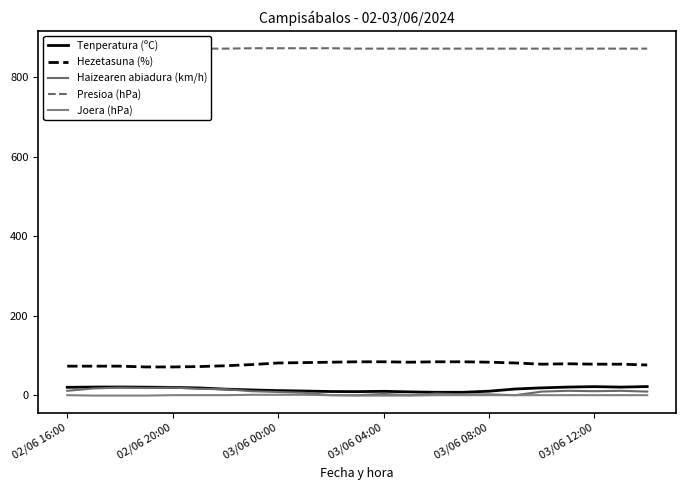

Does the chart display data point markers on the line(s)?

No